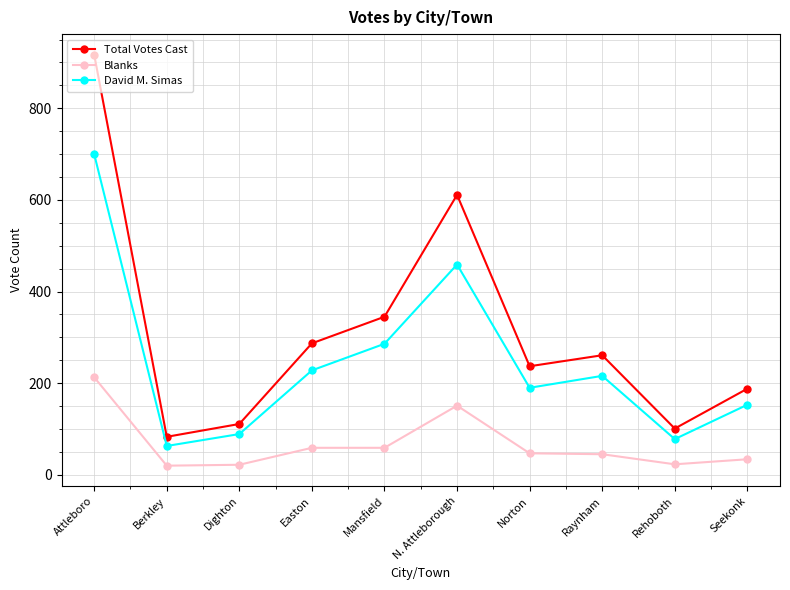

The value of David M. Simas at Dighton is 151. True or false?

False